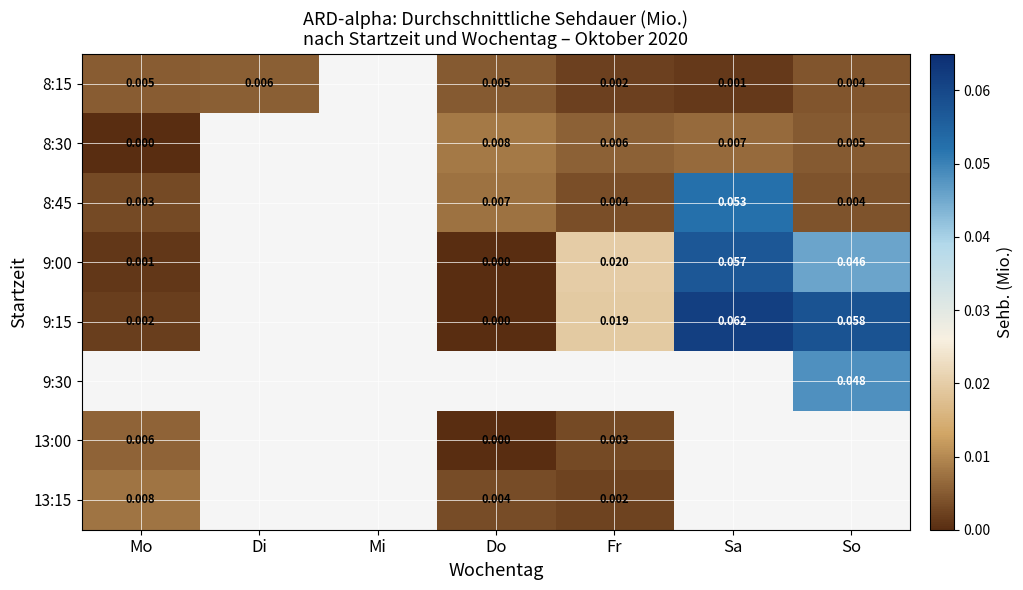

At which label is 8:45 closest to 0?

Mo